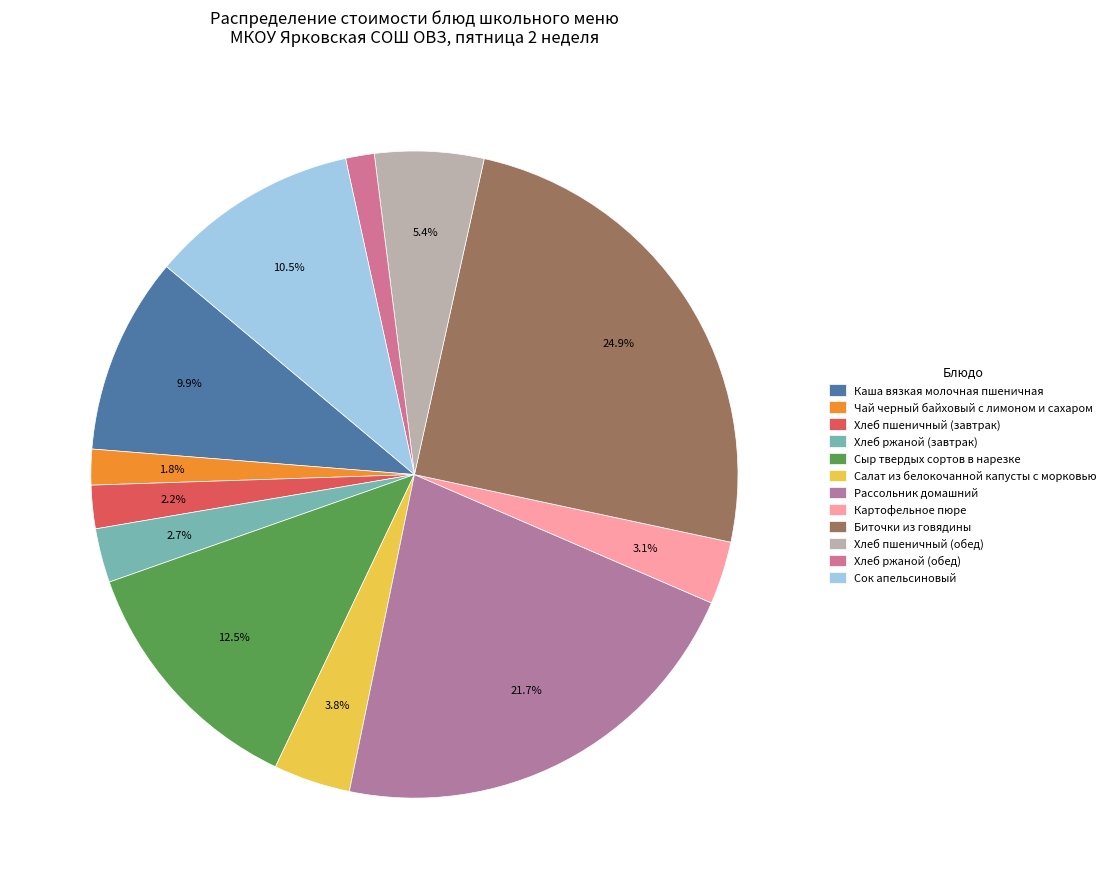

What is the smallest slice in the pie chart?

Хлеб ржаной (обед)